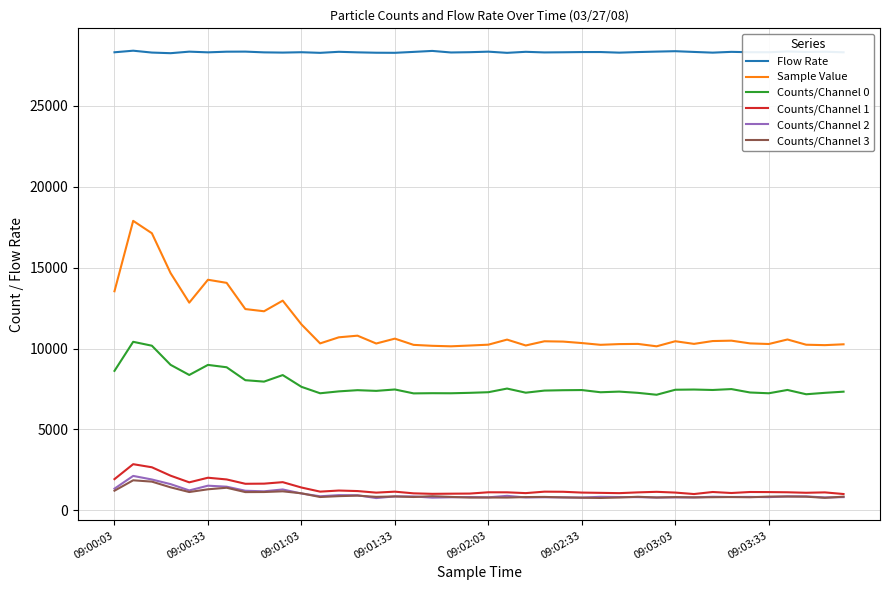

What is the smallest value displayed?

762.0